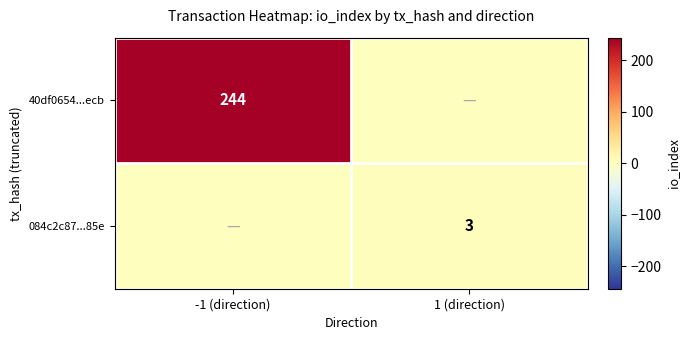

At which category does the chart reach its minimum across all series?

1 (direction)